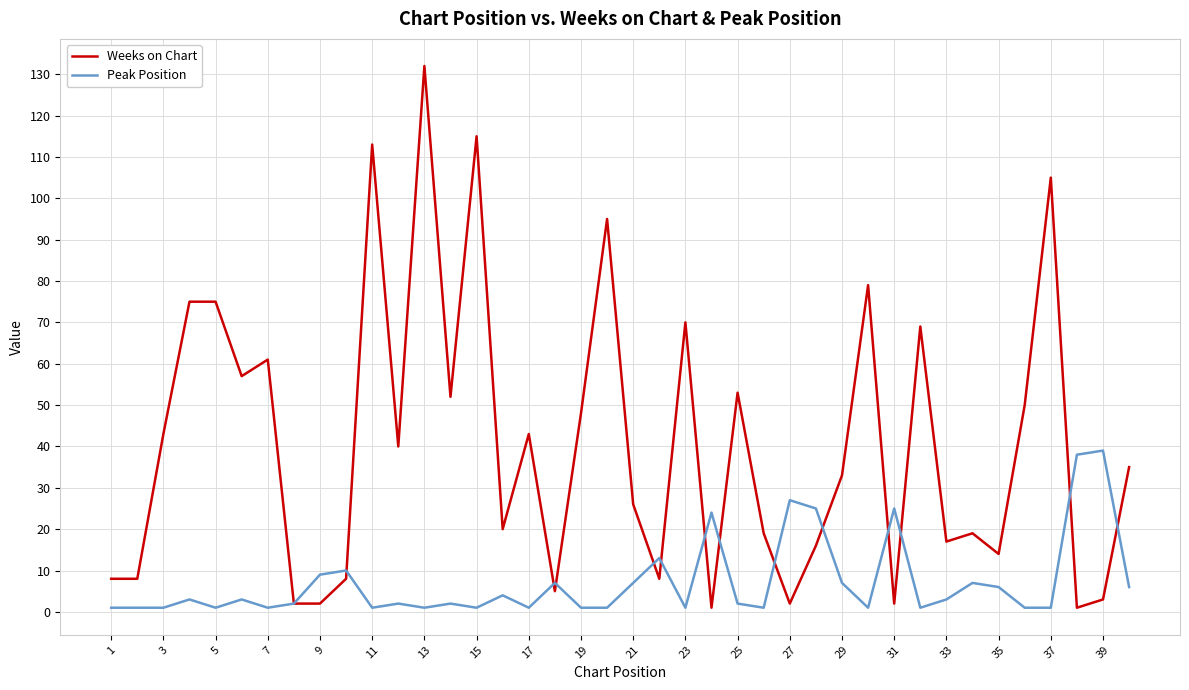

Rank the series by their maximum value, from highest to lowest.

Weeks on Chart, Peak Position